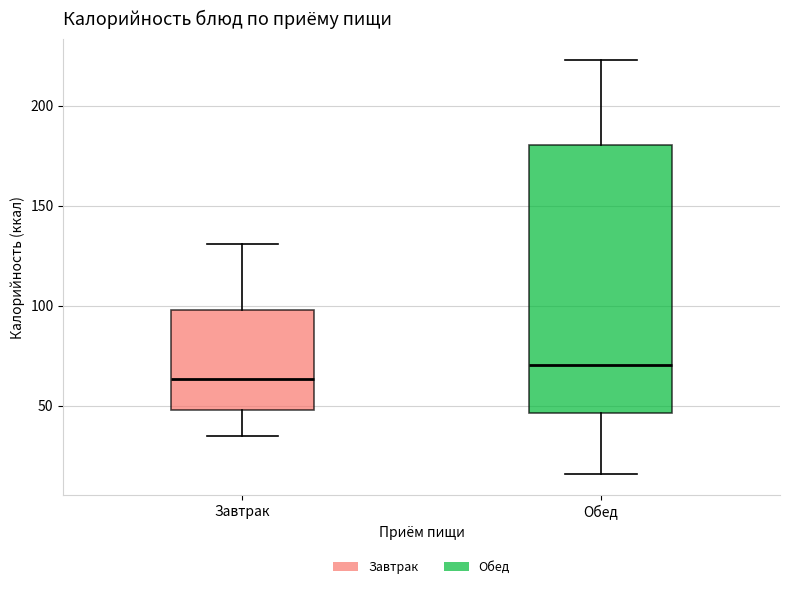

Where is the upper edge of the box for Завтрак on the y-axis? The values are not printed on the chart, so give them approximately, as read against the axis.

100